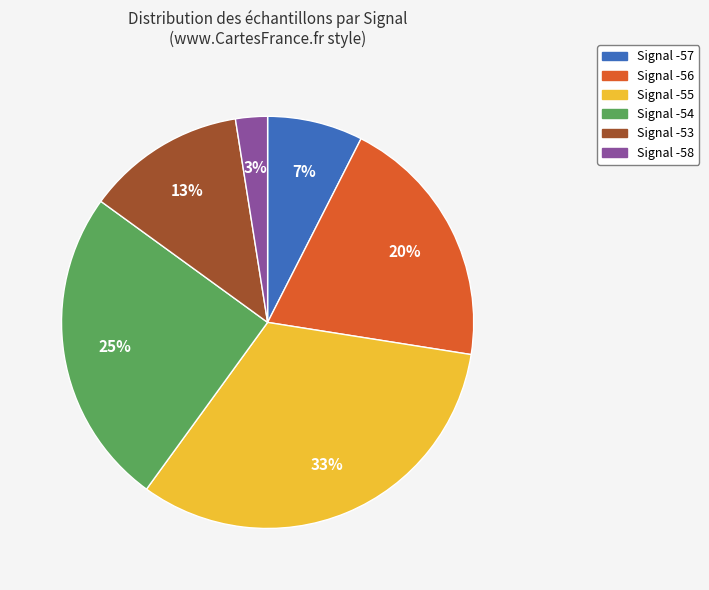

Count the number of slices in the pie.

6